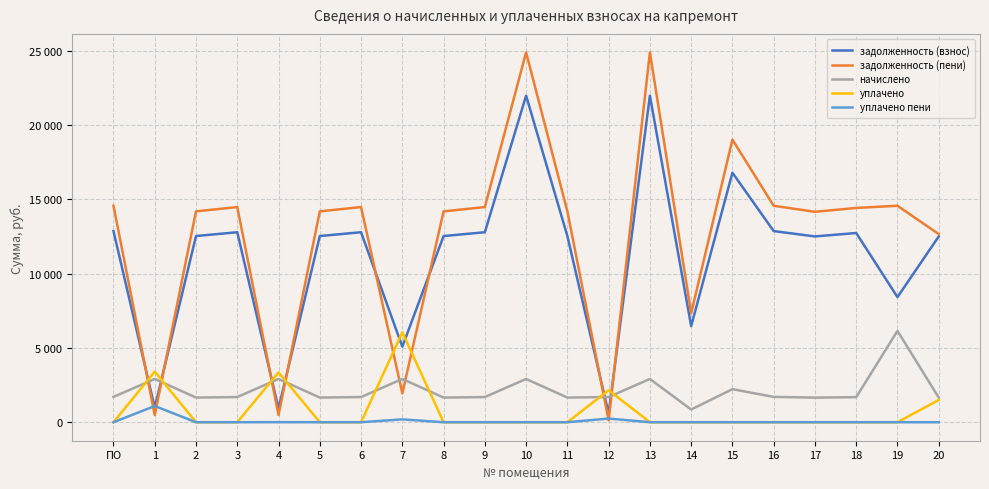

What is the sum of all задолженность (пени) values?

264358.9